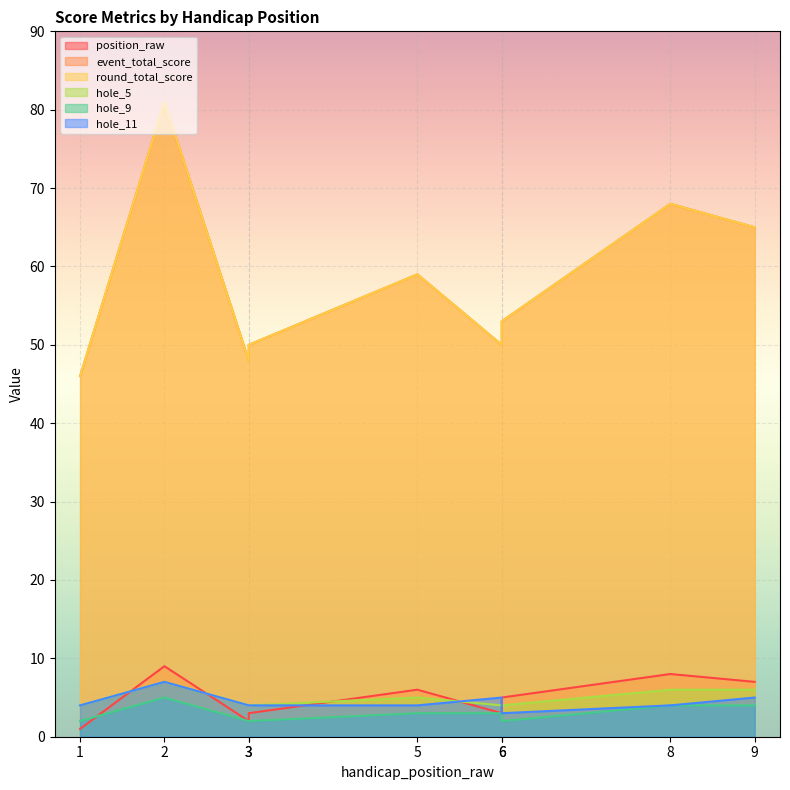

How many hole_9 values are between 2 and 4?

8